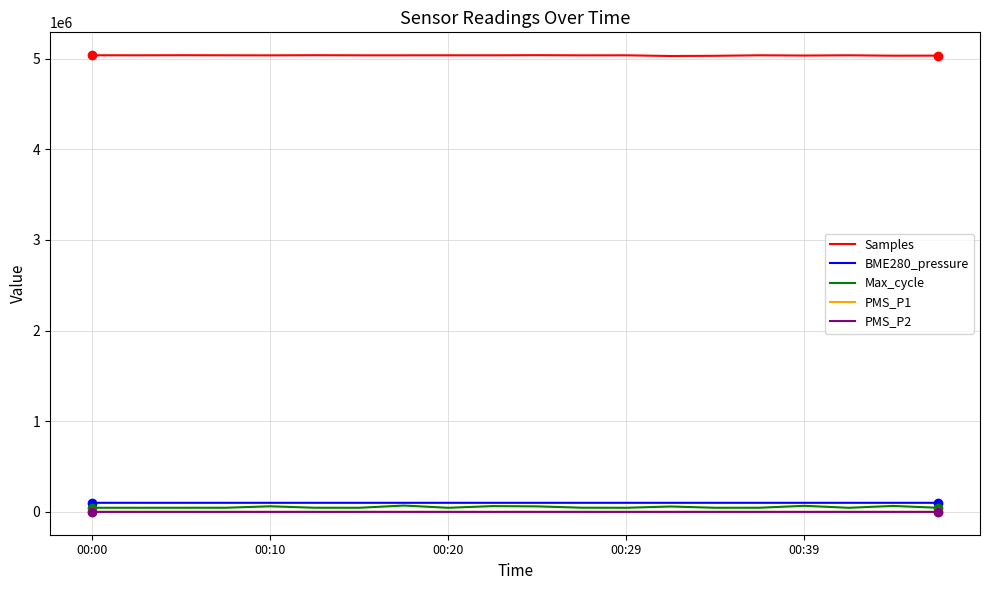

True or false: Samples and BME280_pressure intersect in this chart.

False